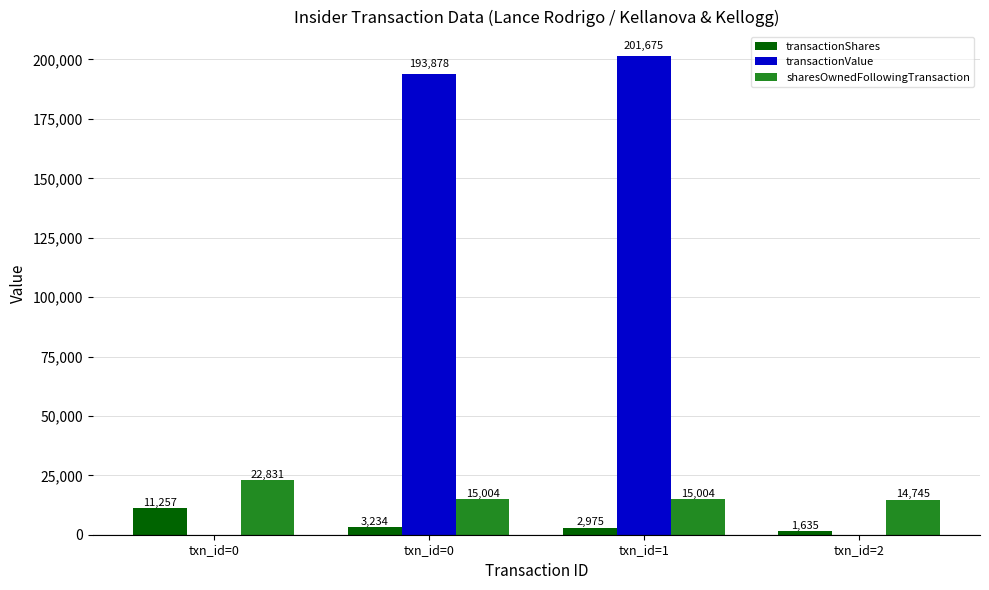

Count the number of data series in this chart.

3